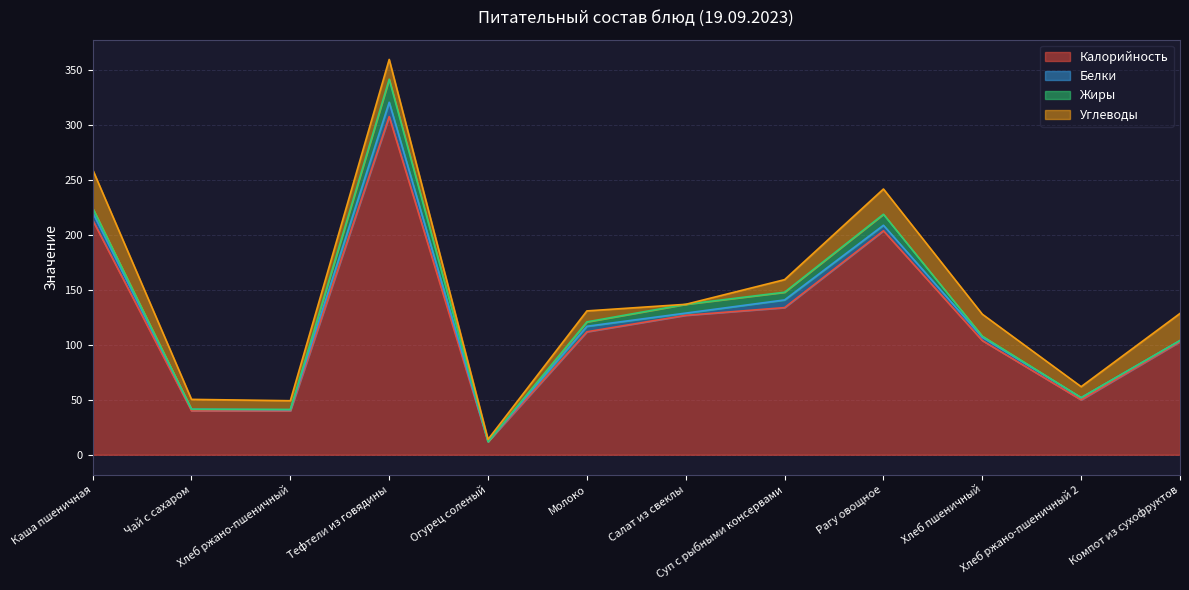

What is the sum of the Углеводы values at Компот из сухофруктов and Чай с сахаром?

33.7